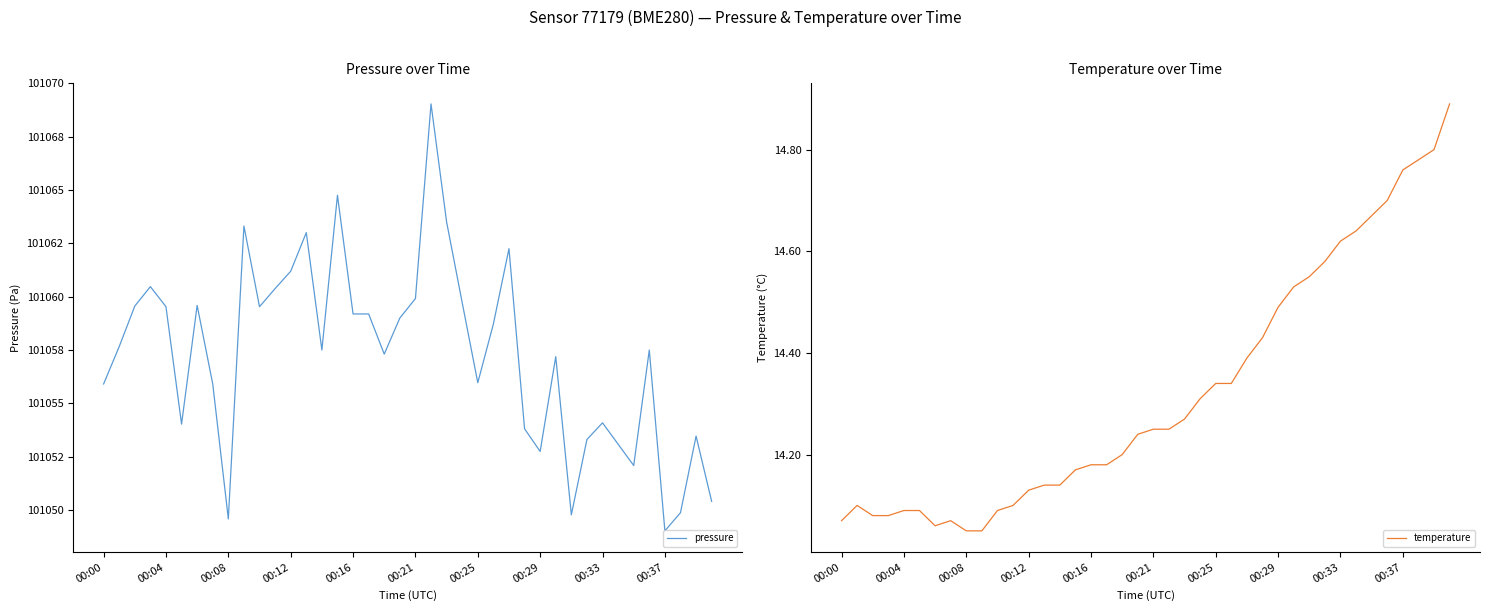

List the series in order of their overall mean, highest first.

pressure, temperature